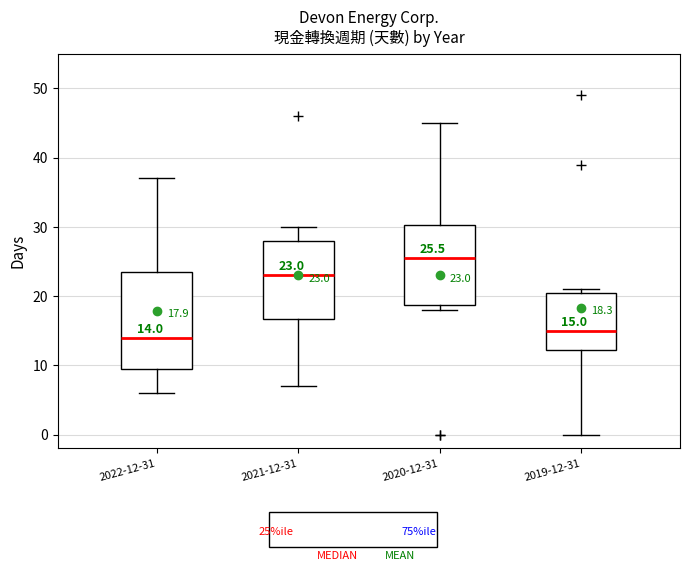

Which box's median line is the highest?

2020-12-31